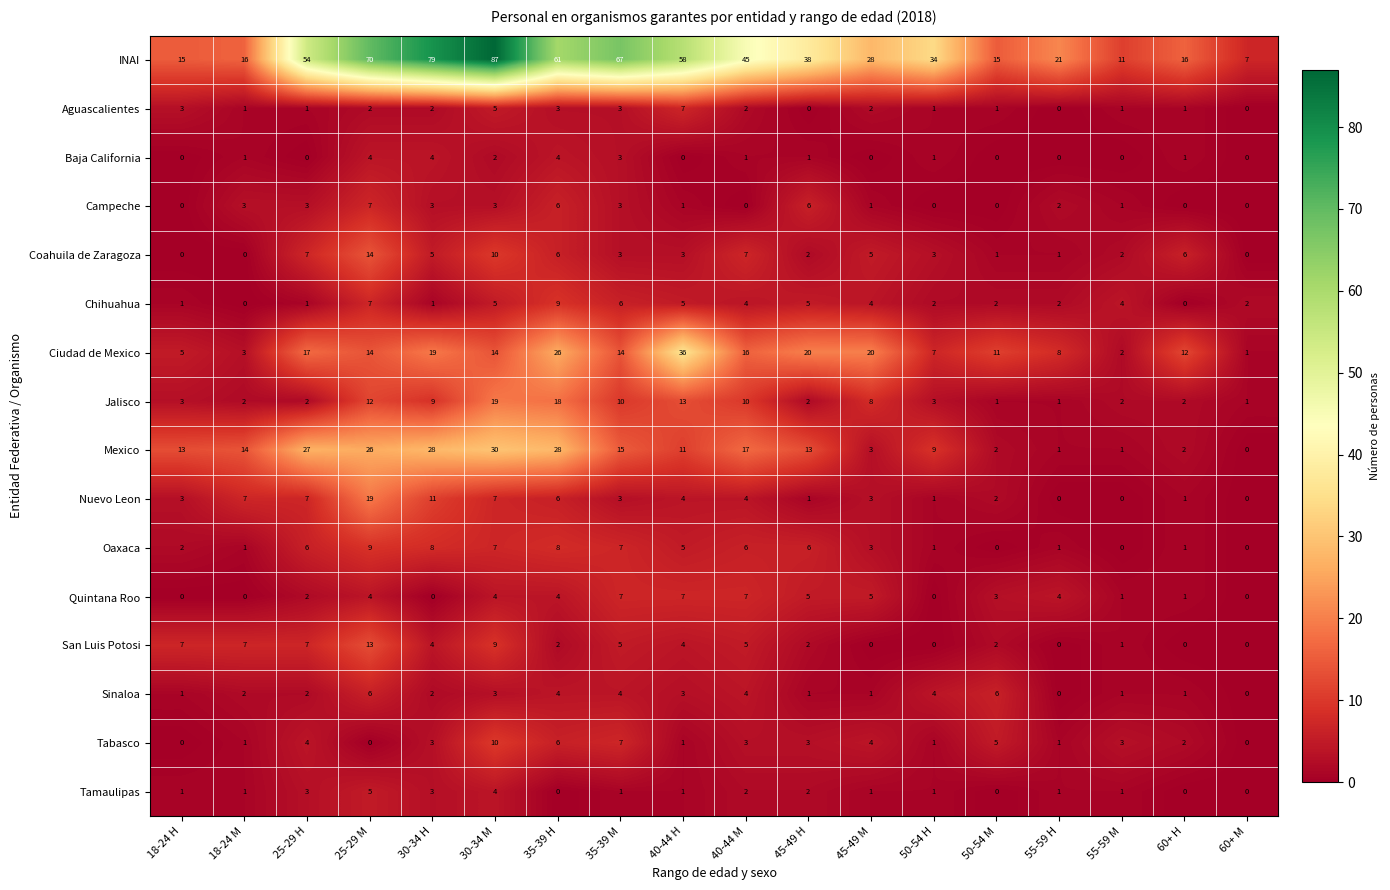

Count the number of categories in the chart.

18